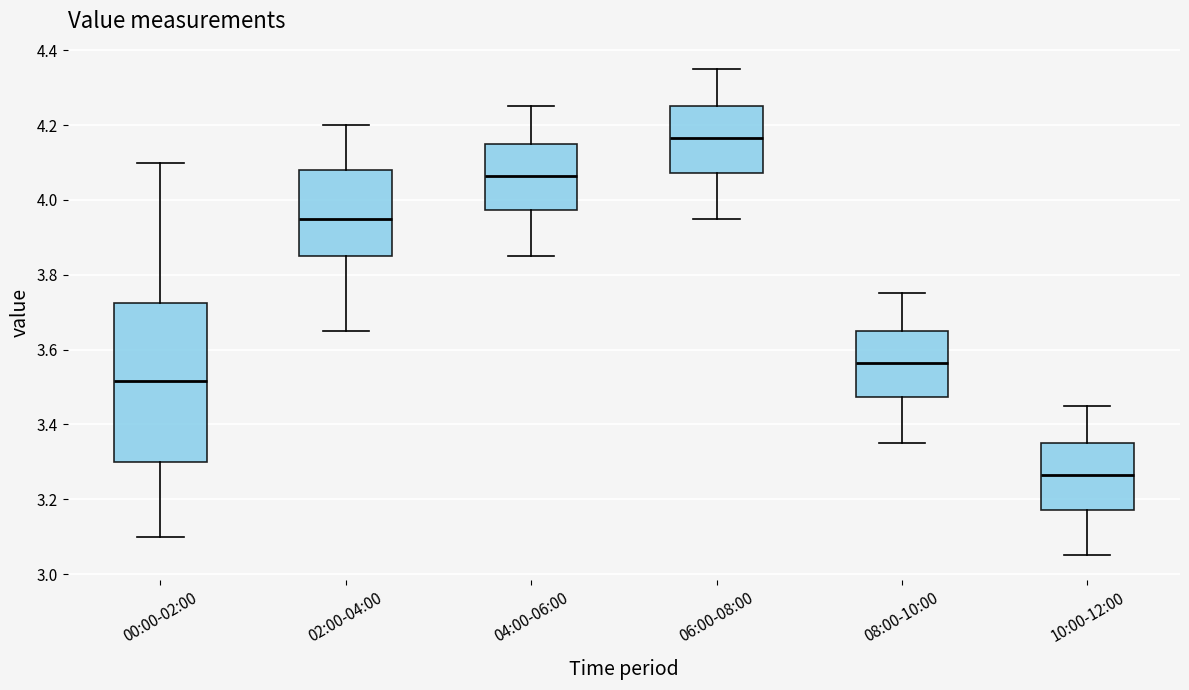

Where does the lower whisker of the box for 06:00-08:00 end on the y-axis? The values are not printed on the chart, so give them approximately, as read against the axis.

3.96